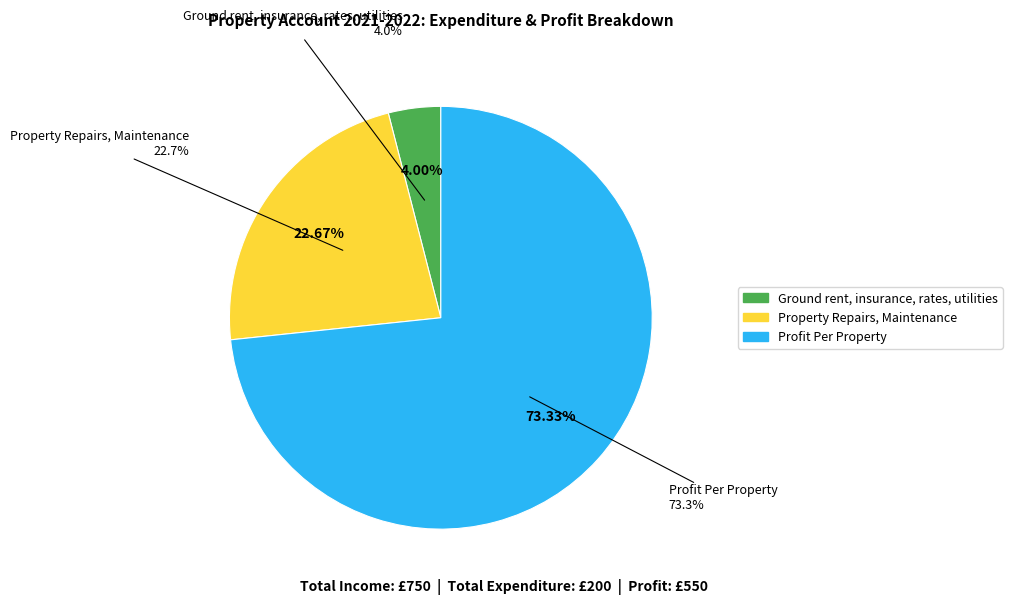

What percentage is the Property Repairs, Maintenance slice, to the nearest percent?

23%